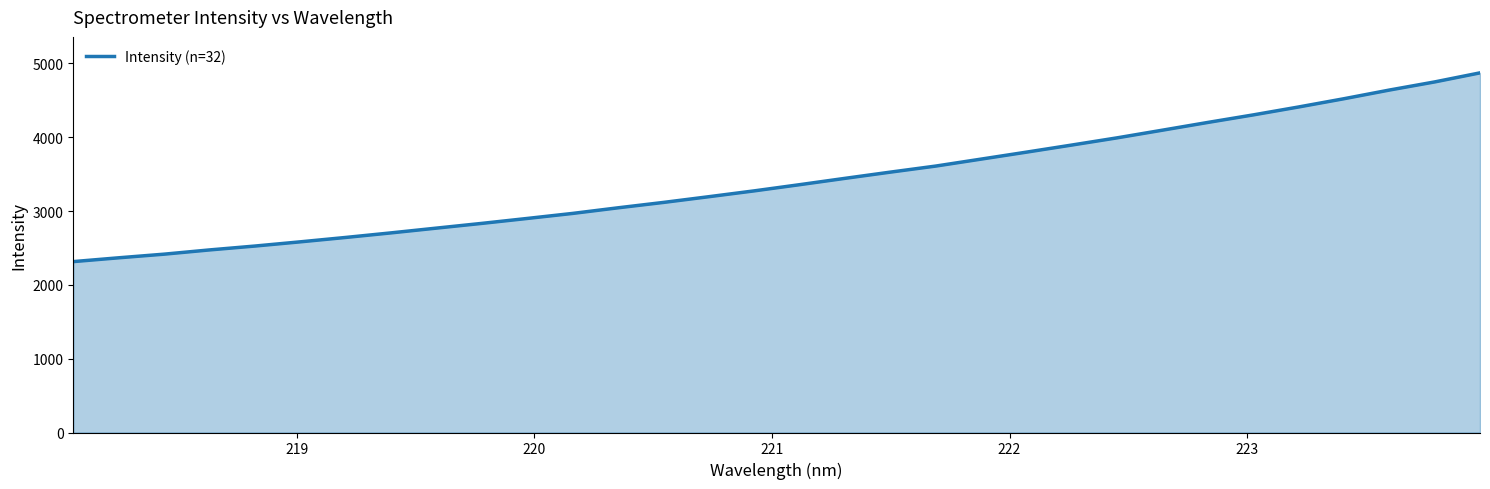

How many lines are shown in the chart?

1